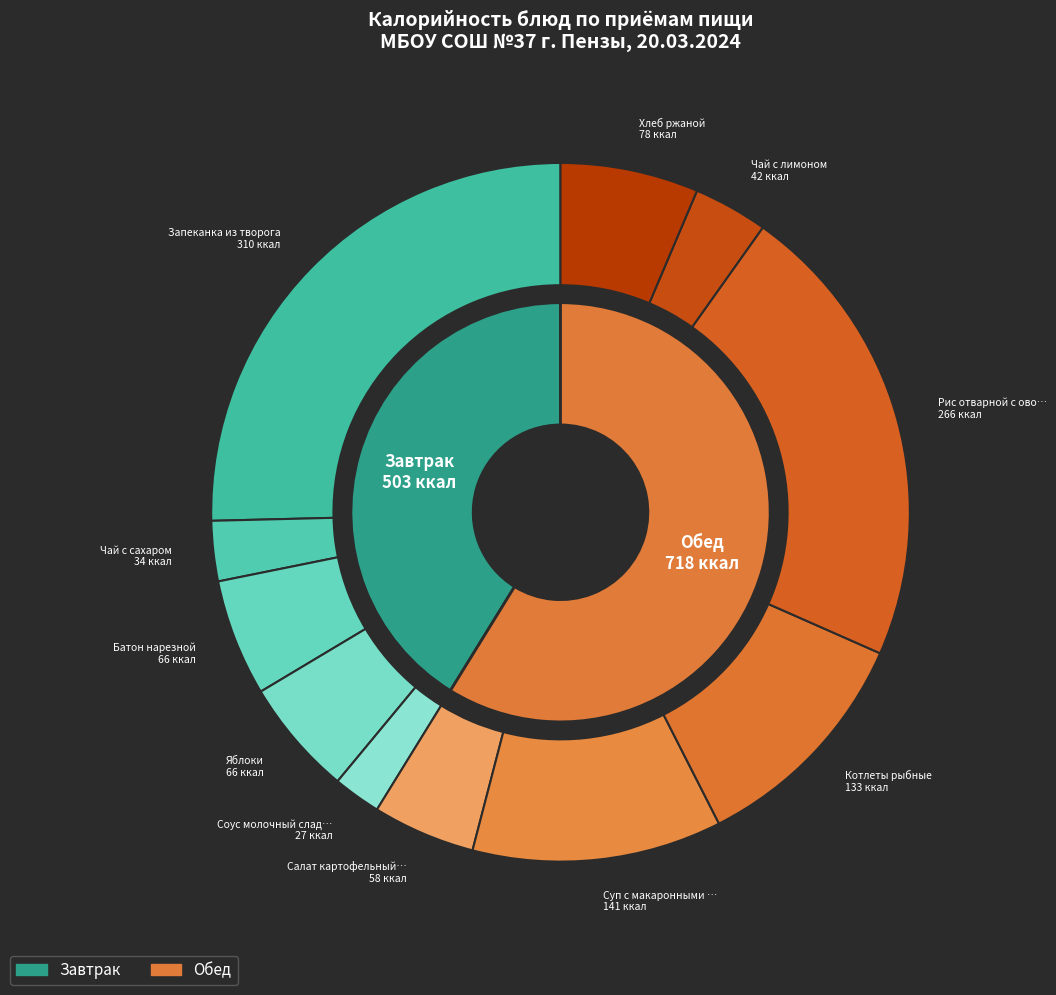

The Чай с сахаром slice represents 3% of the pie. True or false?

True